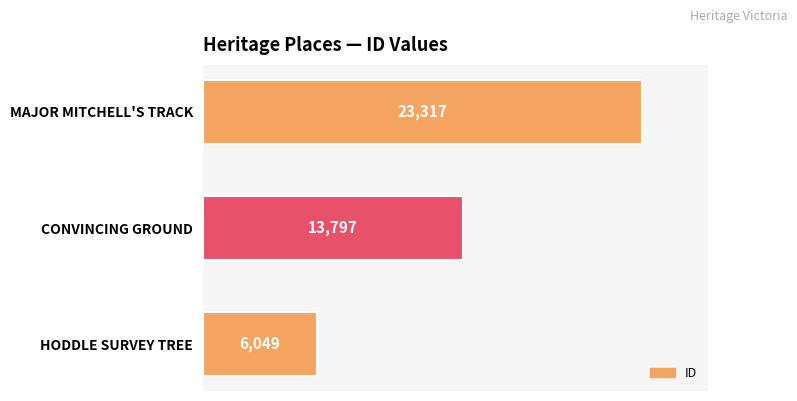

The value at HODDLE SURVEY TREE is 6049. True or false?

True